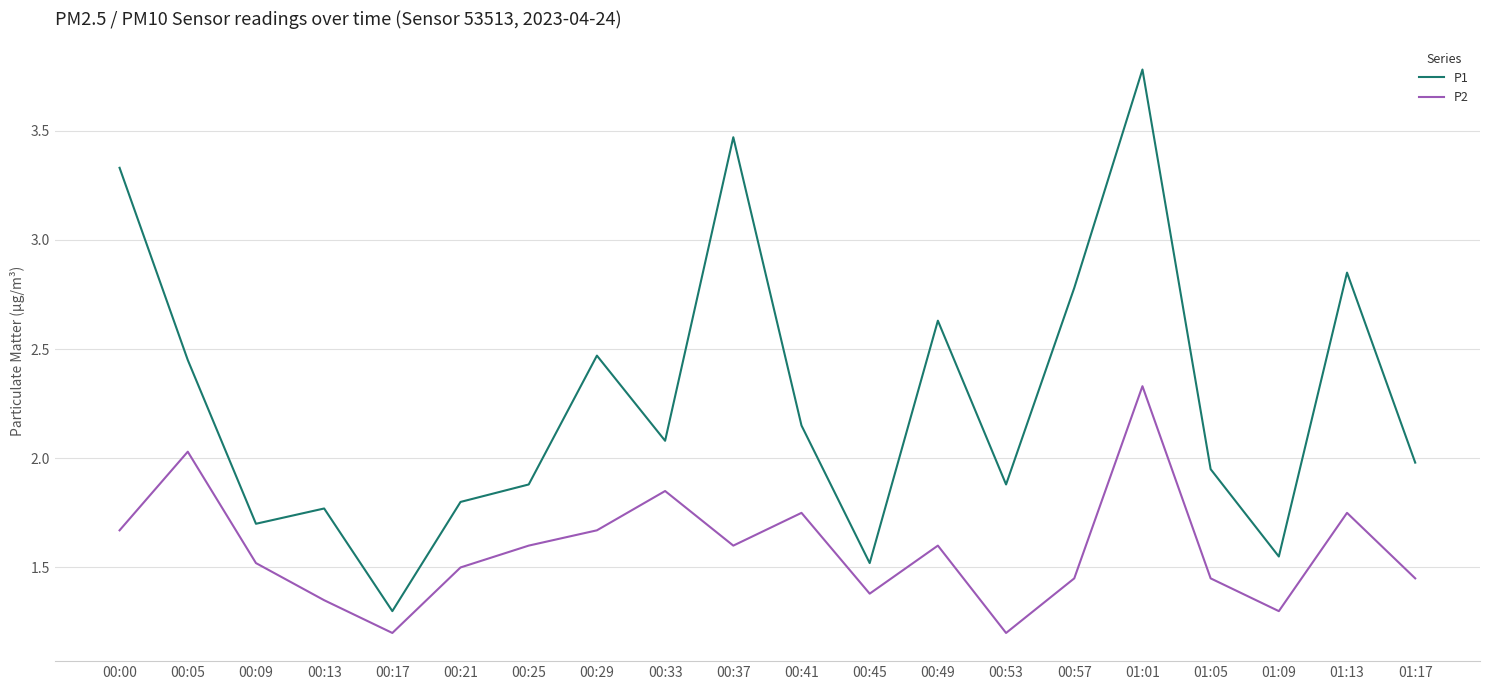

Which series has the largest range (max minus min)?

P1